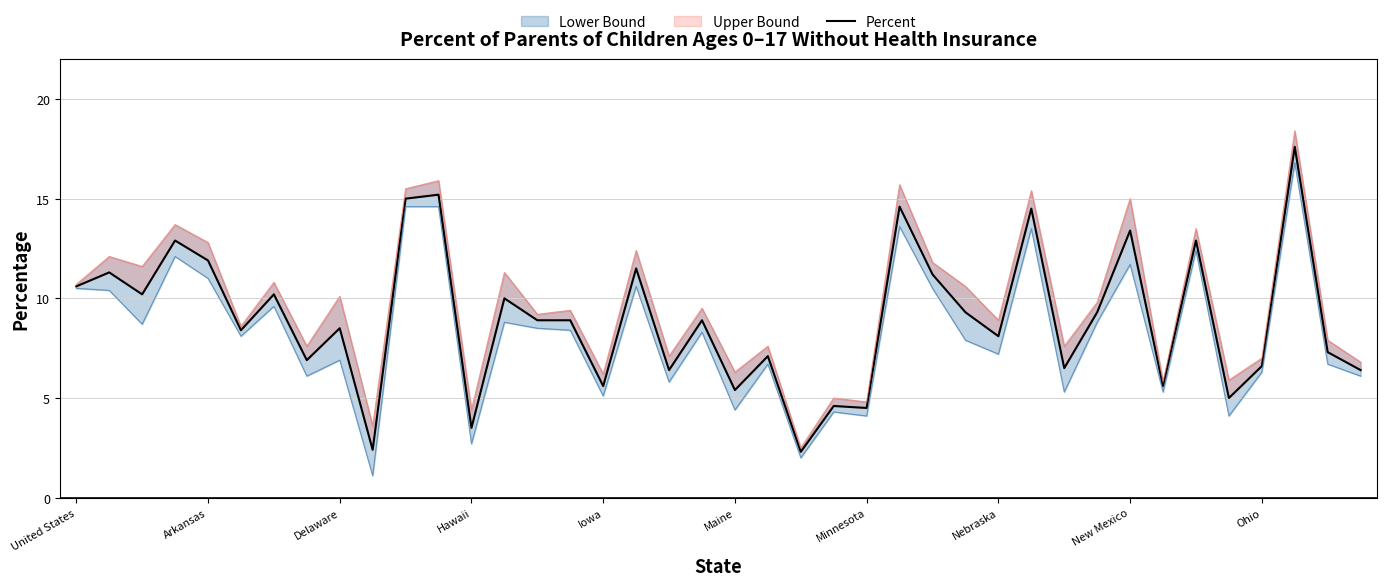

True or false: Lower Bound and Upper Bound intersect in this chart.

False